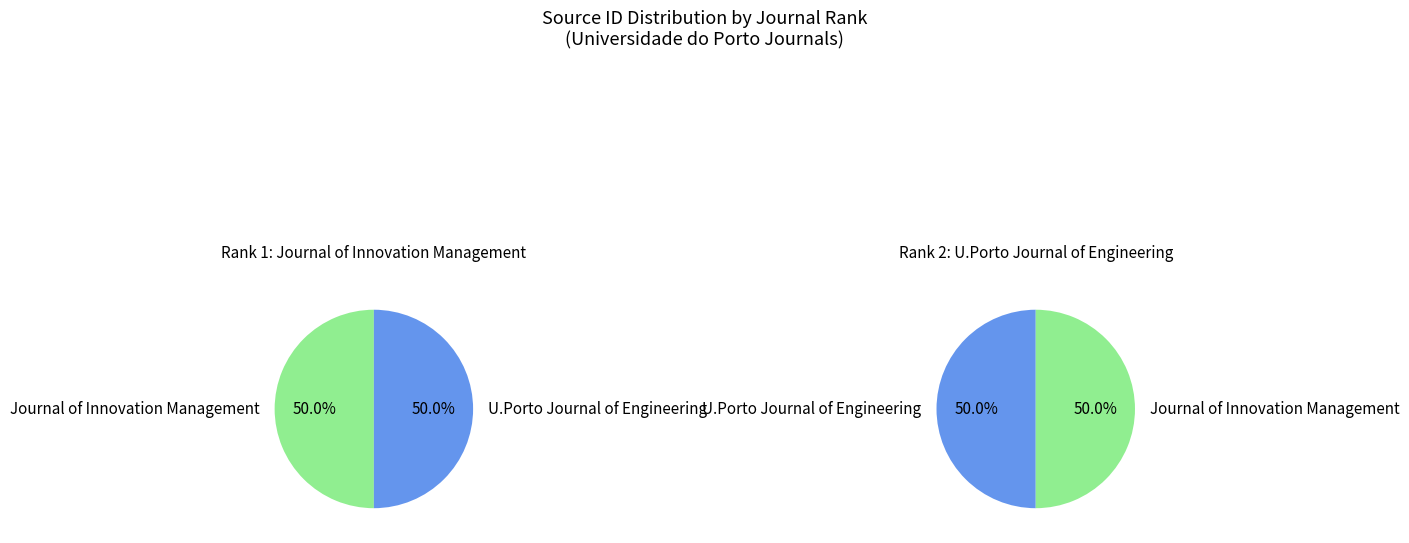

True or false: U.Porto Journal of Engineering accounts for 37% of the total.

False